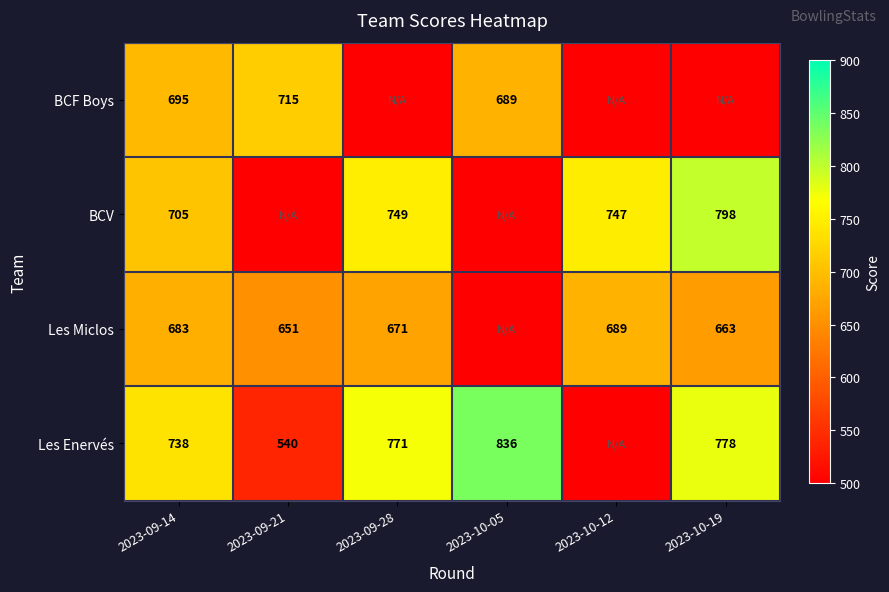

What is the sum of the Les Enervés values at 2023-10-19 and 2023-09-14?

1516